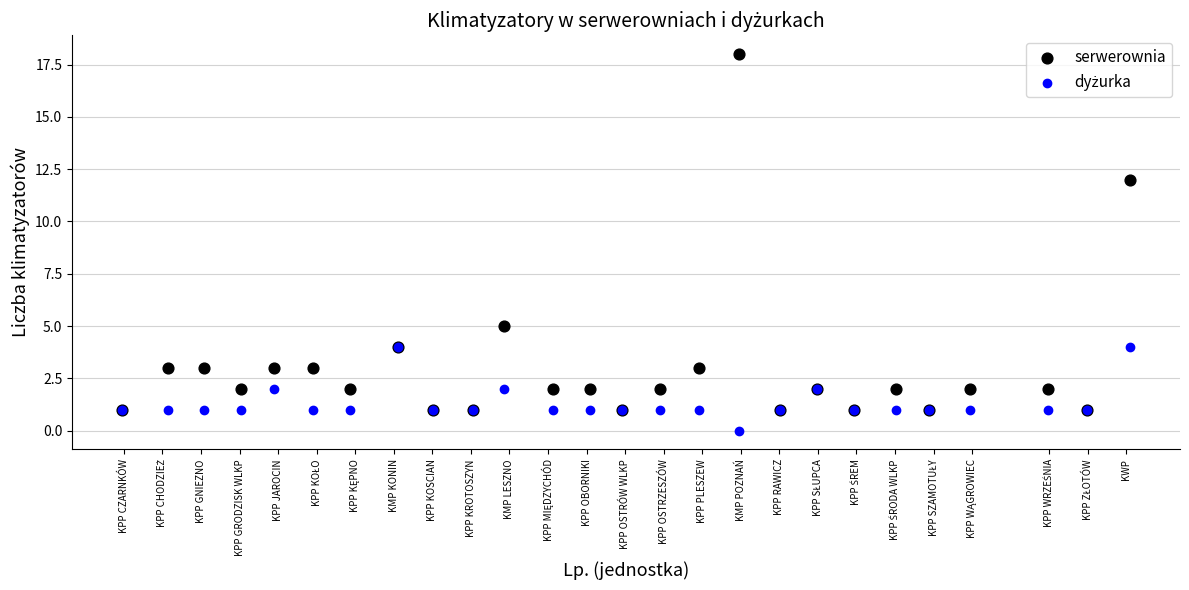

Which series has the largest Y range (max minus min)?

serwerownia